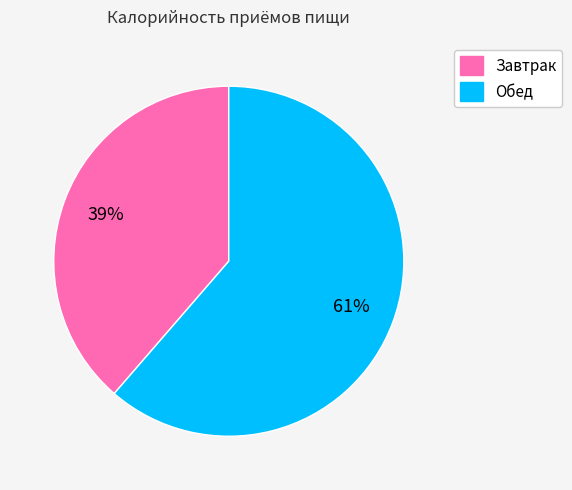

Approximately how many times larger is the value at Обед compared to Завтрак?

1.6